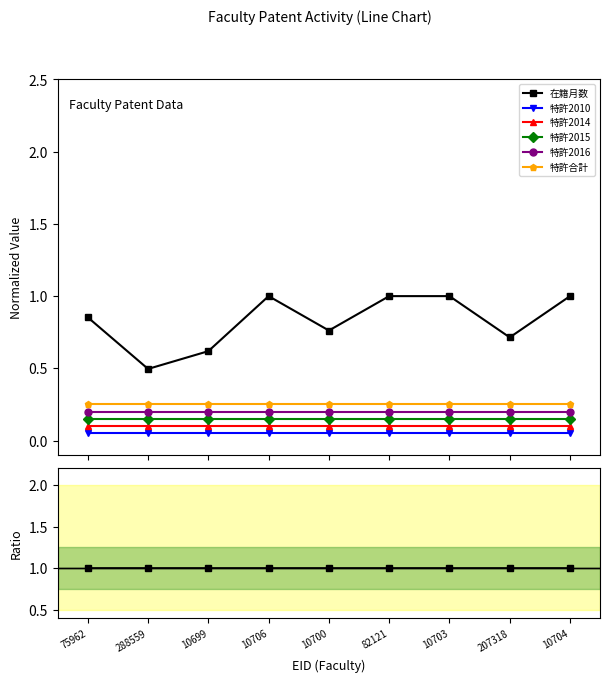

What are all the series names shown in the legend?

在籍月数, 特許2010, 特許2014, 特許2015, 特許2016, 特許合計